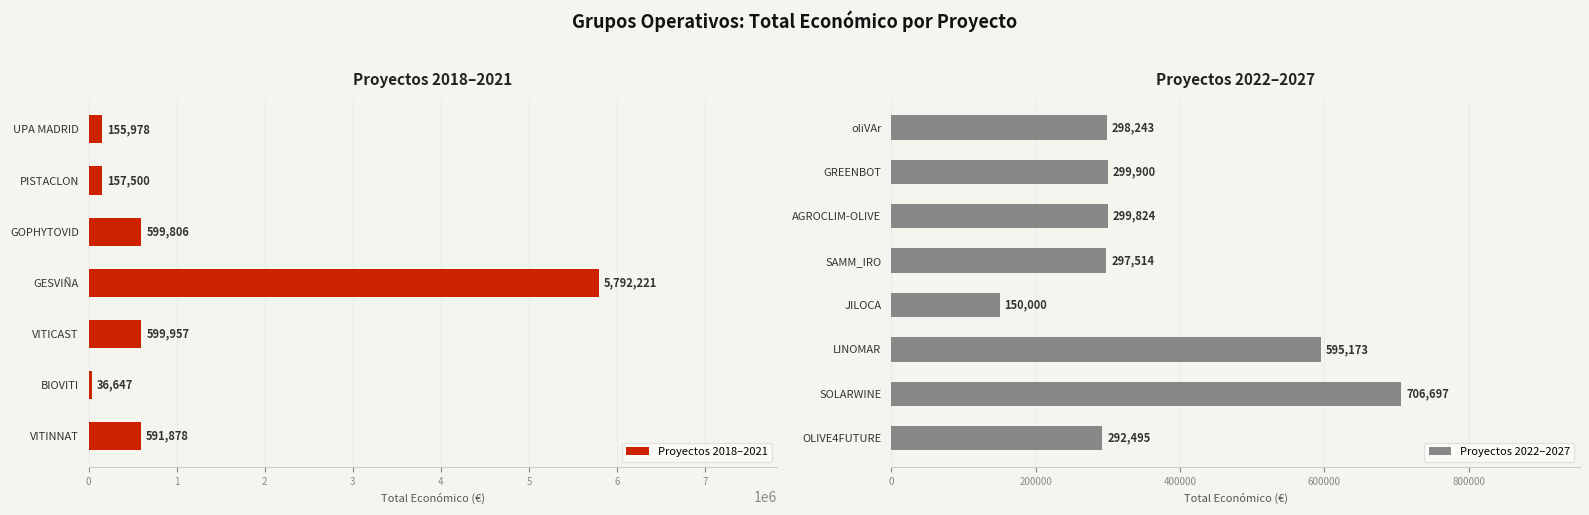

At which label does the data first exceed 299824?

GREENBOT